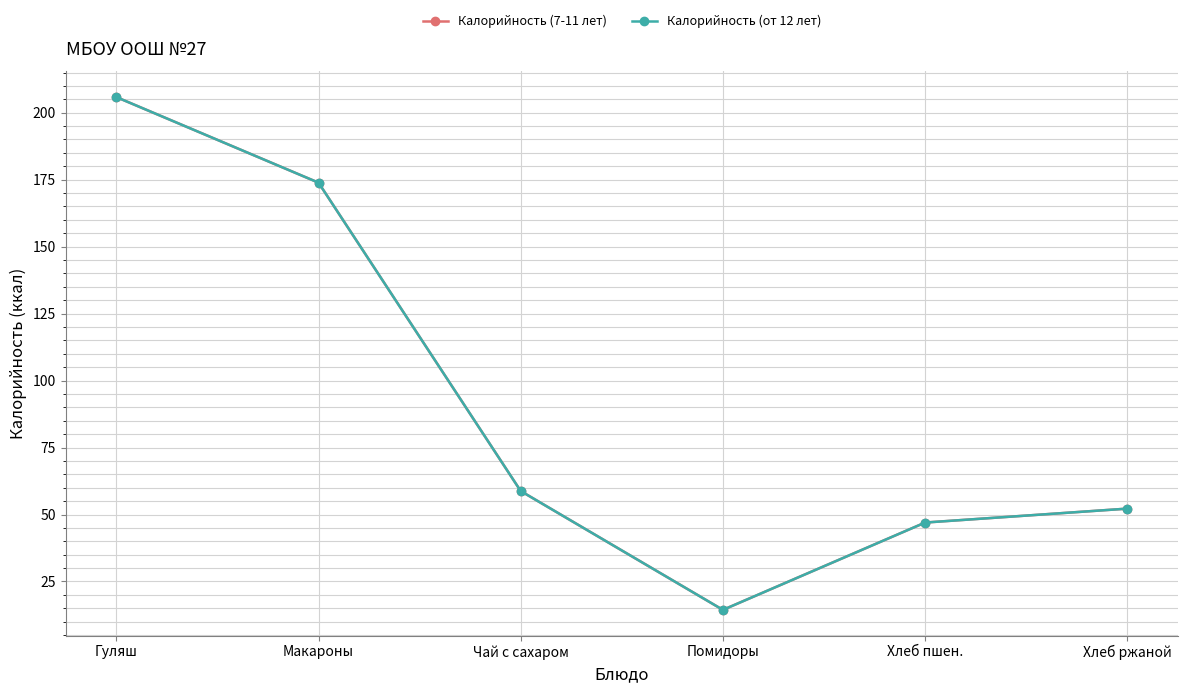

How many lines are shown in the chart?

2